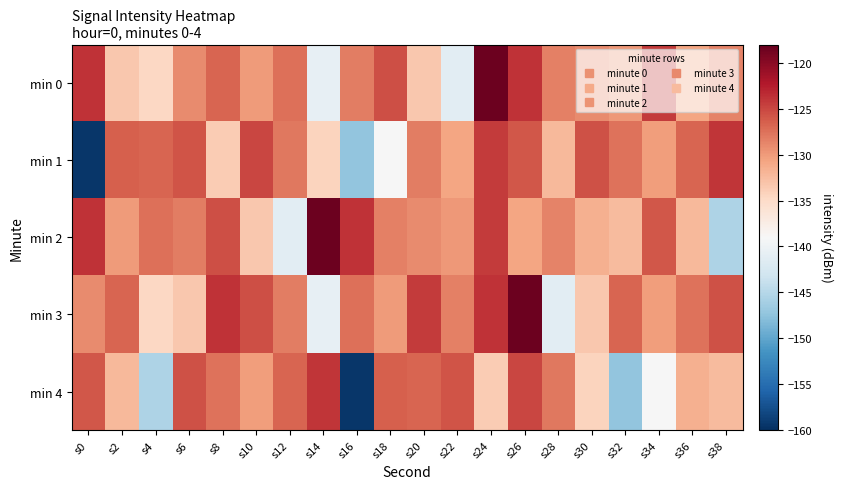

Reading left to right, what are all the values shown in this chart?

min 0: s0=-123.8	s2=-133.4	s4=-134.6	s6=-129.1	s8=-126.8	s10=-130.0	s12=-127.4	s14=-140.8	s16=-128.2	s18=-125.4	s20=-133.3	s22=-141.2	s24=-118.4	s26=-123.8	s28=-128.4	s30=-129.1	s32=-130.0	s34=-124.3	s36=-130.7	s38=-128.7
min 1: s0=-159.4	s2=-126.4	s4=-126.8	s6=-125.8	s8=-133.6	s10=-125.0	s12=-128.0	s14=-134.4	s16=-147.3	s18=-139.0	s20=-128.2	s22=-130.7	s24=-124.3	s26=-126.0	s28=-132.2	s30=-125.6	s32=-127.7	s34=-130.3	s36=-126.8	s38=-124.0
min 2: s0=-123.8	s2=-130.0	s4=-127.4	s6=-128.2	s8=-125.4	s10=-133.3	s12=-141.2	s14=-118.4	s16=-123.8	s18=-128.4	s20=-129.1	s22=-130.0	s24=-124.3	s26=-130.7	s28=-128.7	s30=-131.5	s32=-132.4	s34=-126.0	s36=-132.2	s38=-145.5
min 3: s0=-129.1	s2=-126.8	s4=-134.6	s6=-133.4	s8=-123.8	s10=-125.4	s12=-128.2	s14=-140.8	s16=-127.4	s18=-130.0	s20=-124.3	s22=-128.4	s24=-123.8	s26=-118.4	s28=-141.2	s30=-133.3	s32=-126.8	s34=-130.3	s36=-127.7	s38=-125.6
min 4: s0=-126.0	s2=-132.2	s4=-145.5	s6=-125.6	s8=-127.7	s10=-130.3	s12=-126.8	s14=-124.0	s16=-159.4	s18=-126.4	s20=-126.8	s22=-125.8	s24=-133.6	s26=-125.0	s28=-128.0	s30=-134.4	s32=-147.3	s34=-139.0	s36=-131.5	s38=-132.4